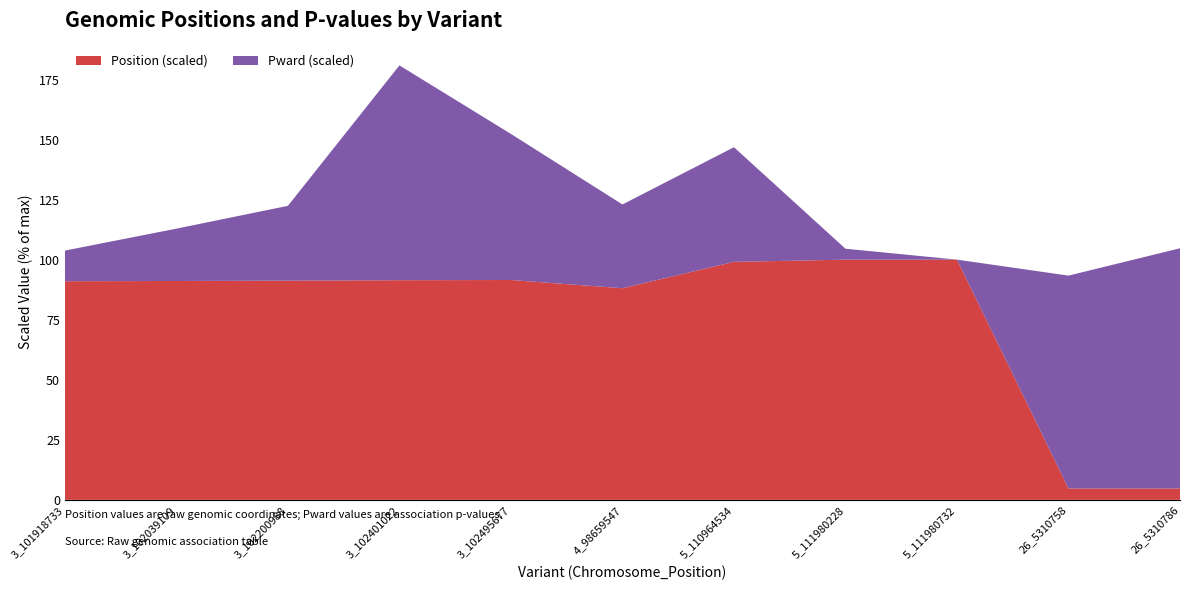

At which category is the sum across all series the highest?

3_102401022